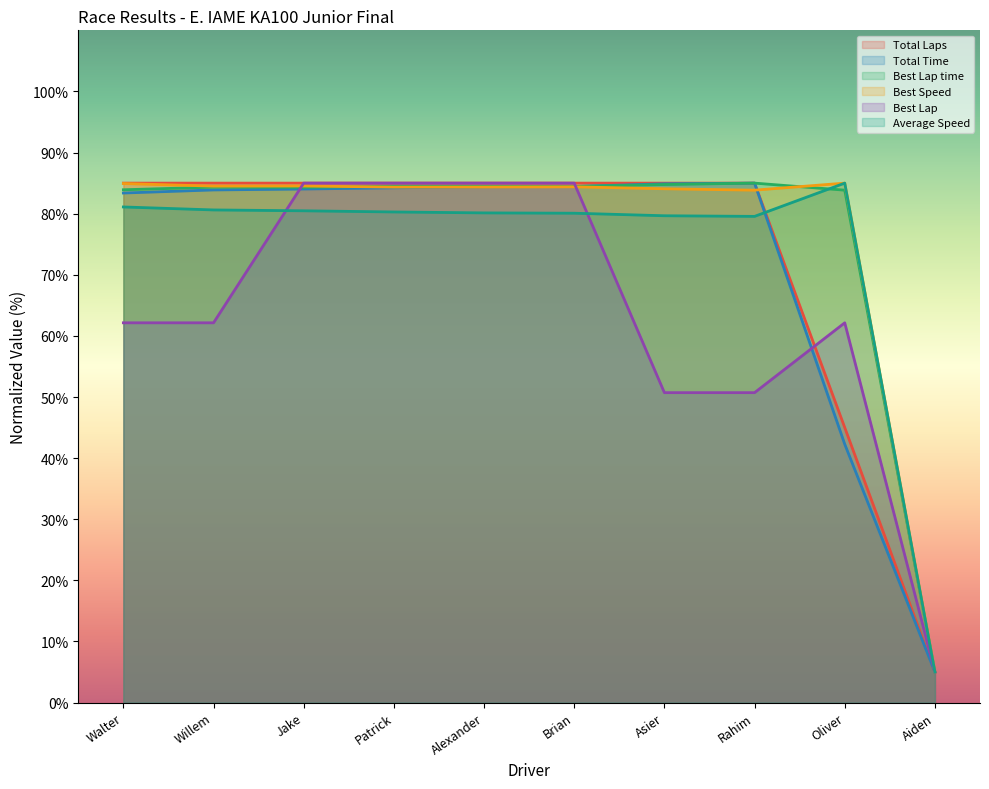

What is the difference between the maximum and minimum values in the Best Lap time series?

80.0